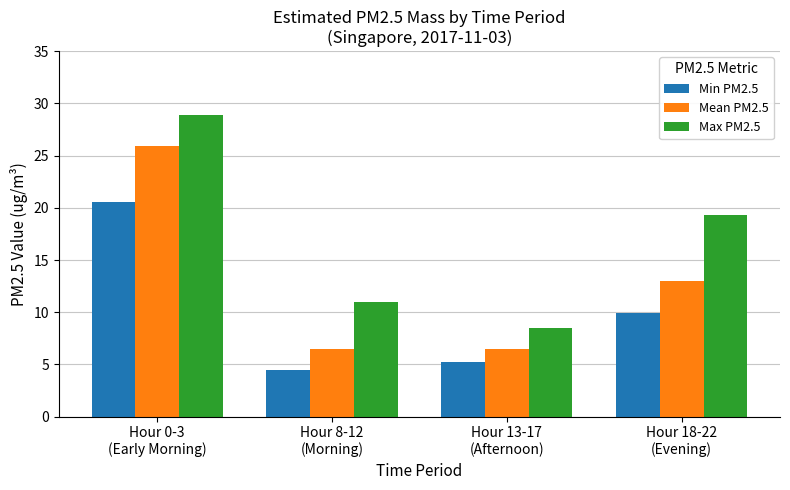

What is the greatest value displayed?

28.9